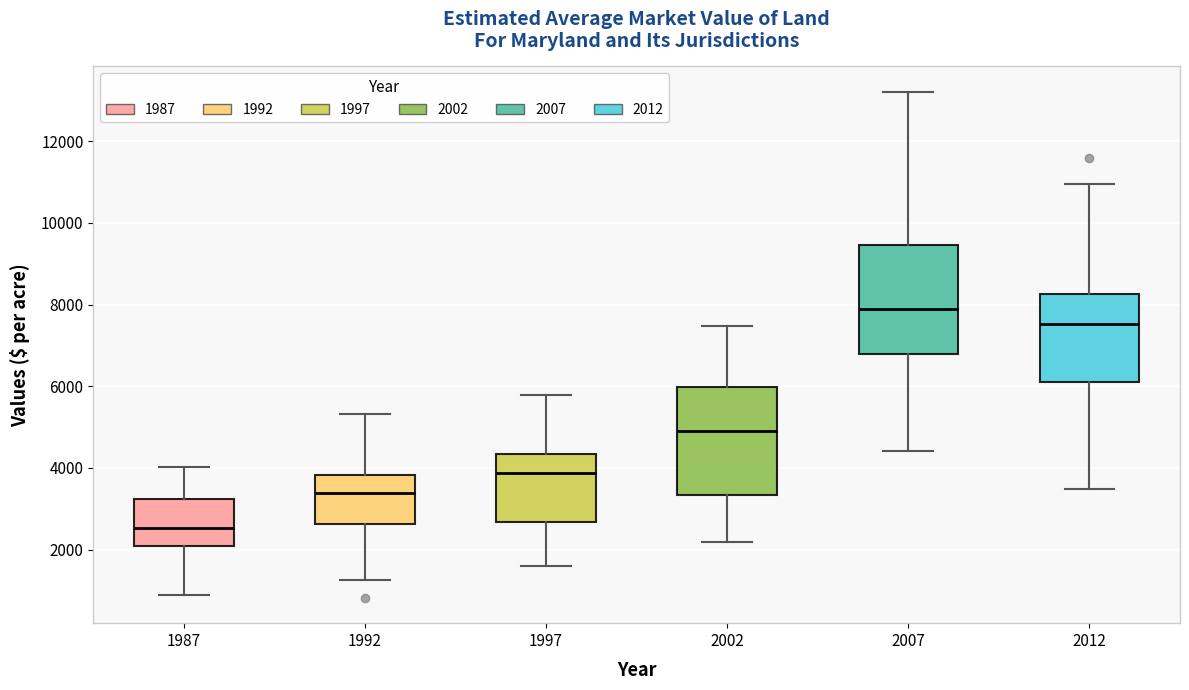

Where is the upper edge of the box at x = 1992 on the y-axis? The values are not printed on the chart, so give them approximately, as read against the axis.

3800